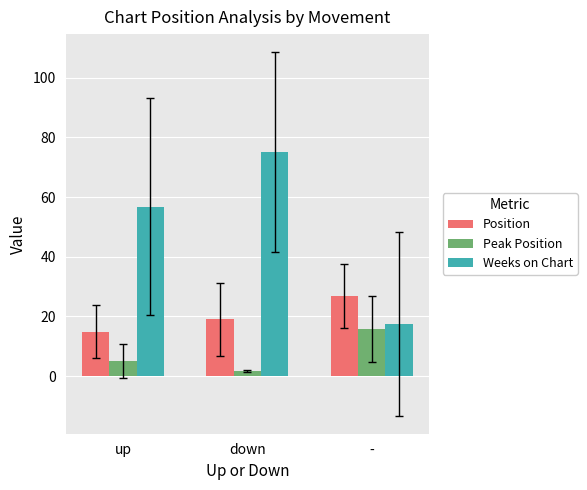

Where does the Peak Position series first go above 5?

up